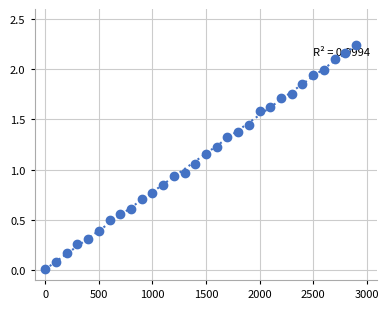

What is the range of X values (max minus min)?

2900.0